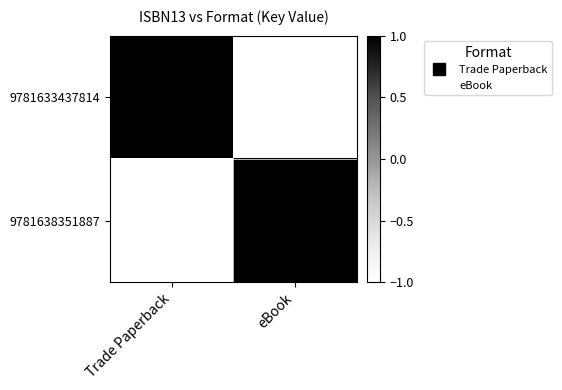

Reading left to right, what are all the values shown in this chart?

9781633437814: Trade Paperback=1	eBook=-1
9781638351887: Trade Paperback=-1	eBook=1